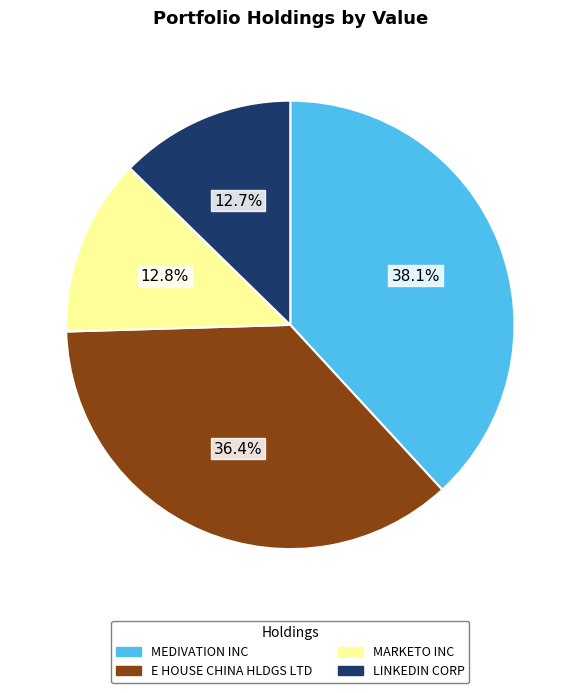

Approximately how many times larger is the value at E HOUSE CHINA HLDGS LTD compared to LINKEDIN CORP?

2.9